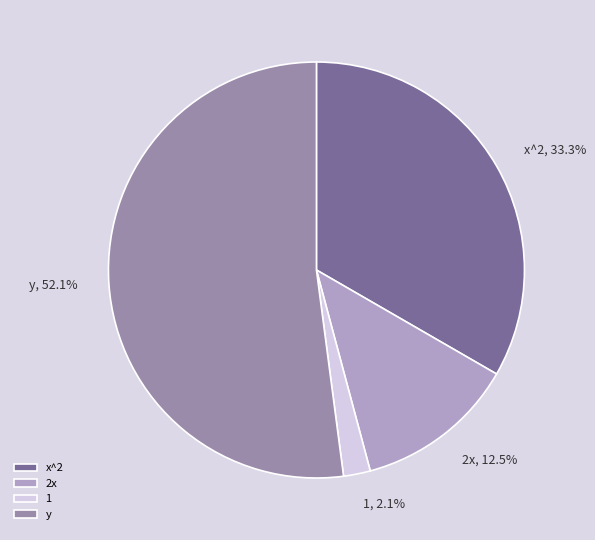

Is there any slice that represents more than half of the pie?

Yes